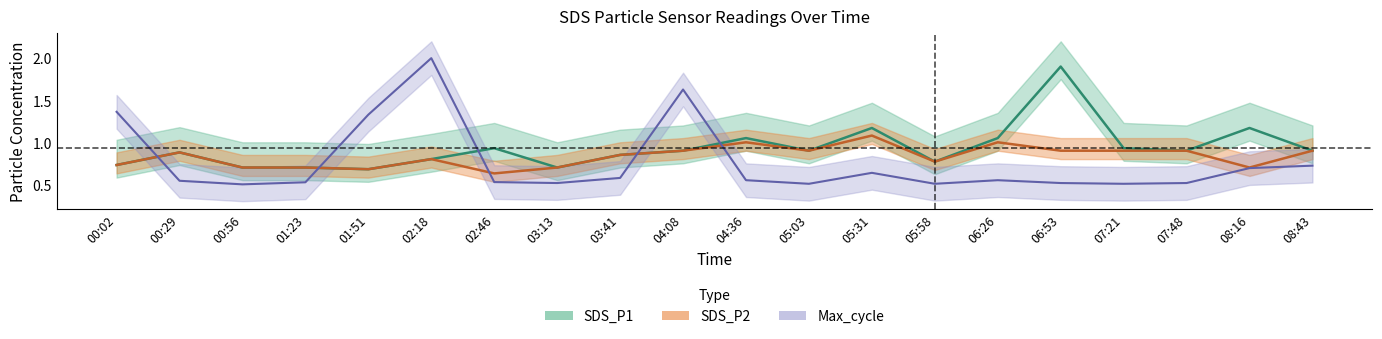

What is the value of the SDS_P1 point at the 18th from the left?

0.9